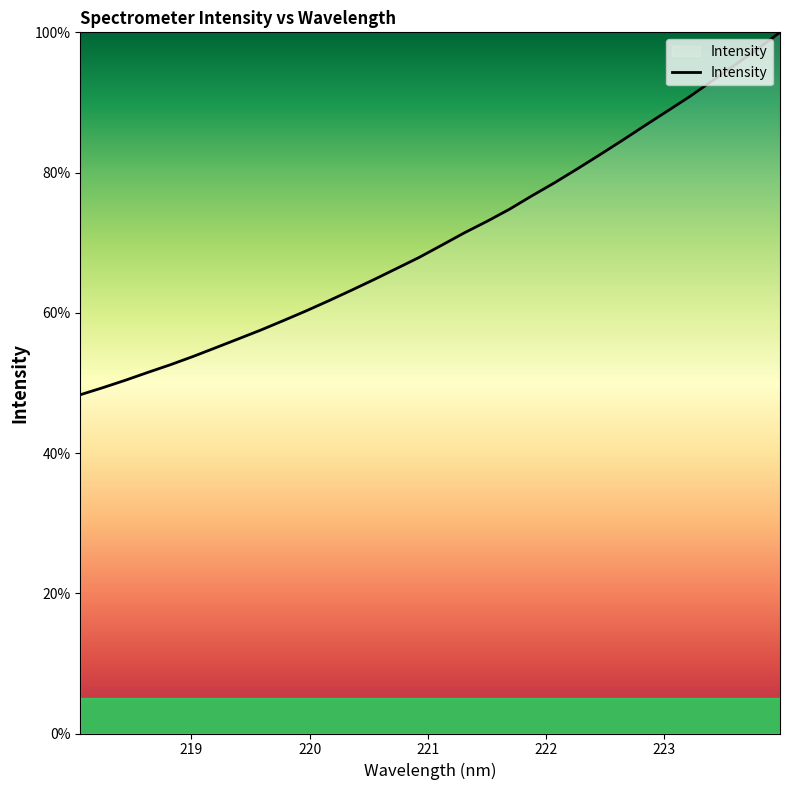

What is the difference between the maximum and minimum values?

51.7